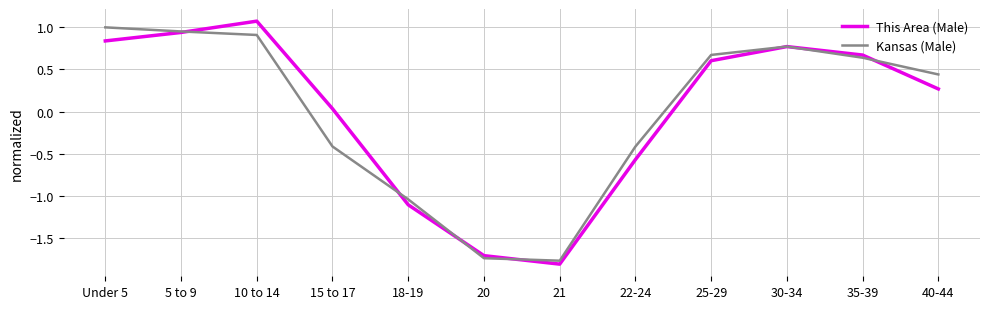

Where is the first local minimum for This Area (Male)?

21